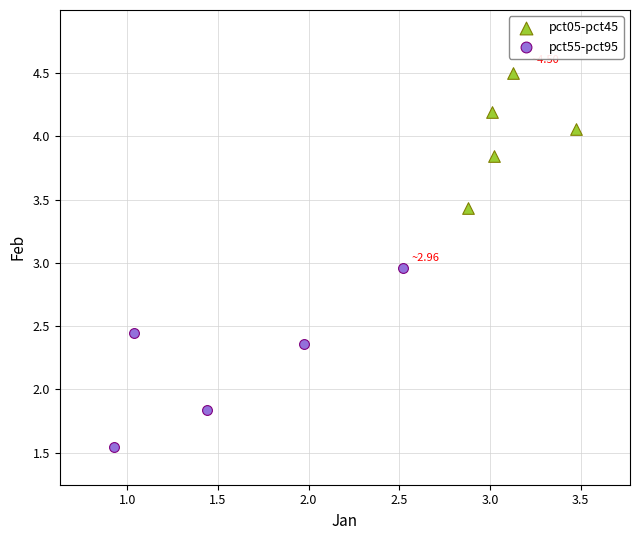

Which series contains the highest Y value?

pct05-pct45